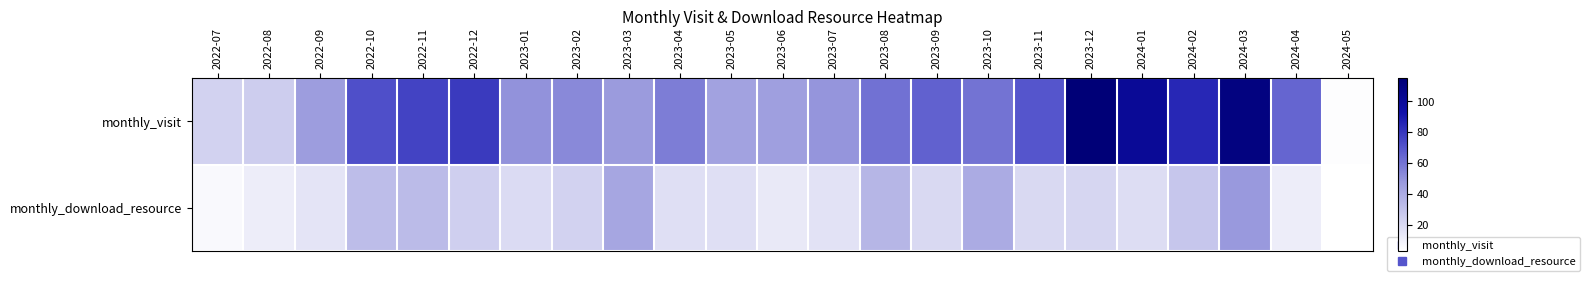

Between 2022-09 and 2023-11, which is larger?

2023-11